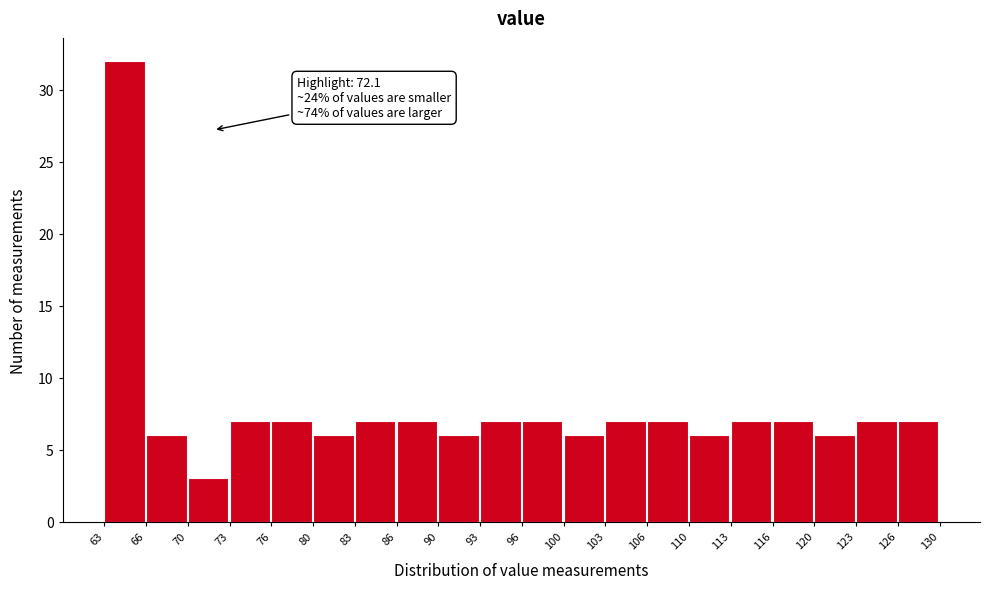

Which range on the x-axis has the tallest bar?

63 to 66